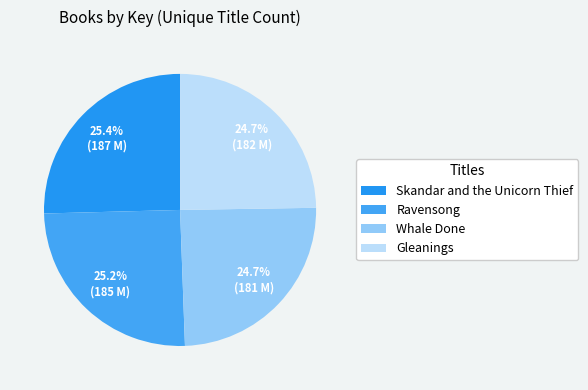

To the nearest percent, what is the average slice percentage?

25%